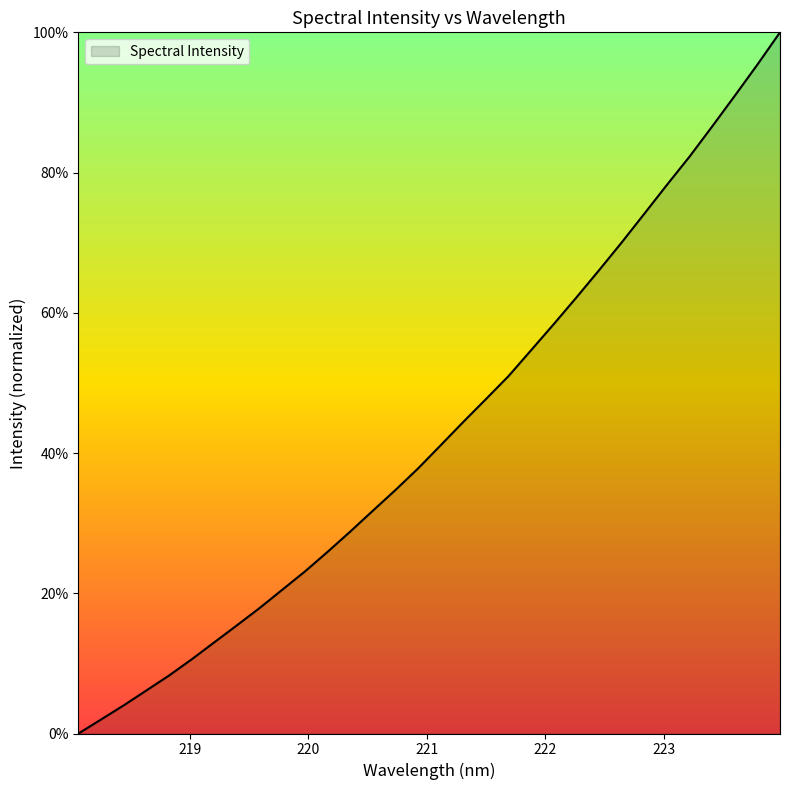

Count the number of categories in the chart.

32